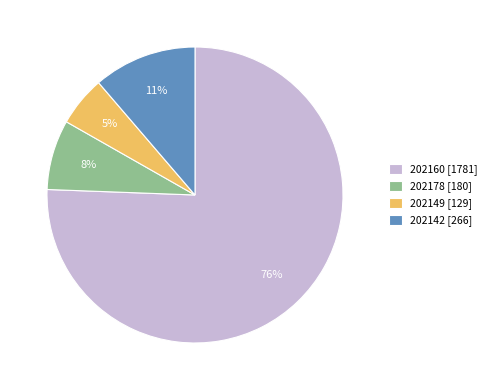

Rank the categories by value from lowest to highest.

202149, 202178, 202142, 202160